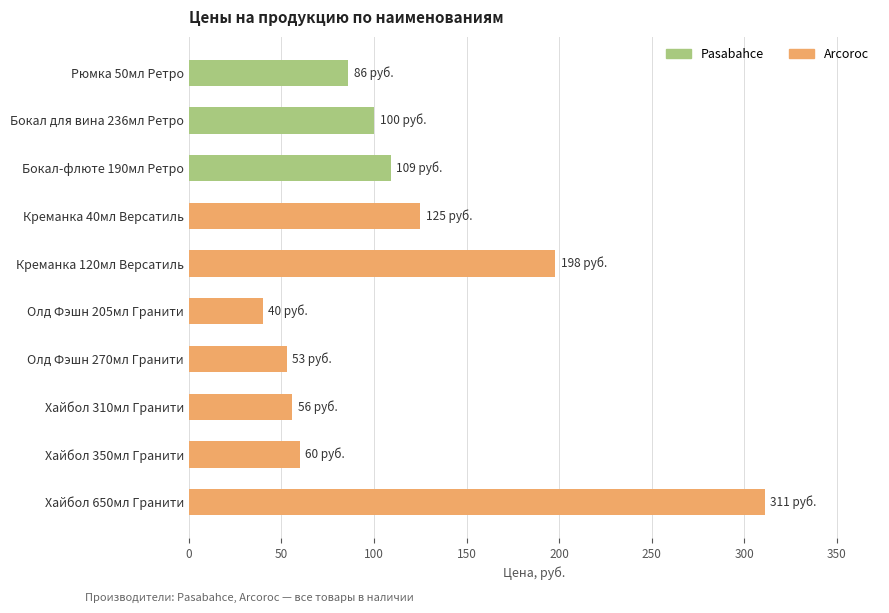

At which category does the chart reach its peak across all series?

Хайбол 650мл Гранити